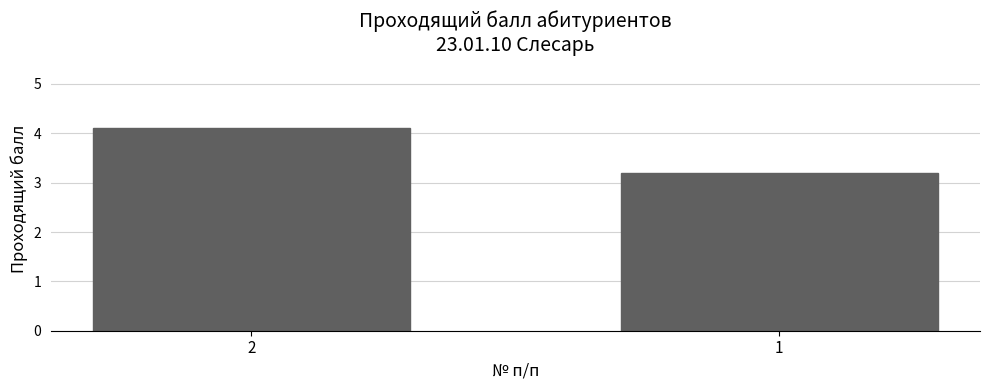

Reading left to right, extract all data points from this chart.

2=4.1	1=3.2